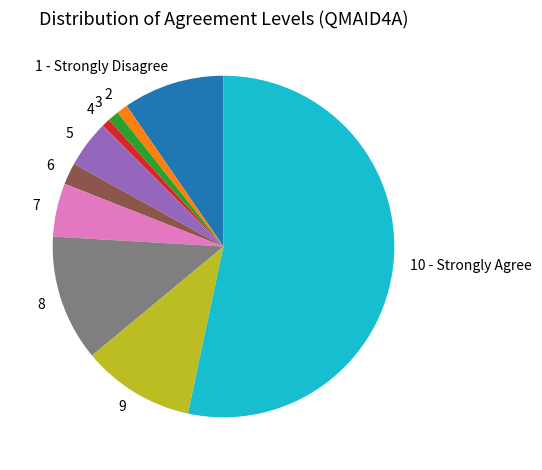

Is there a majority slice in this chart?

Yes